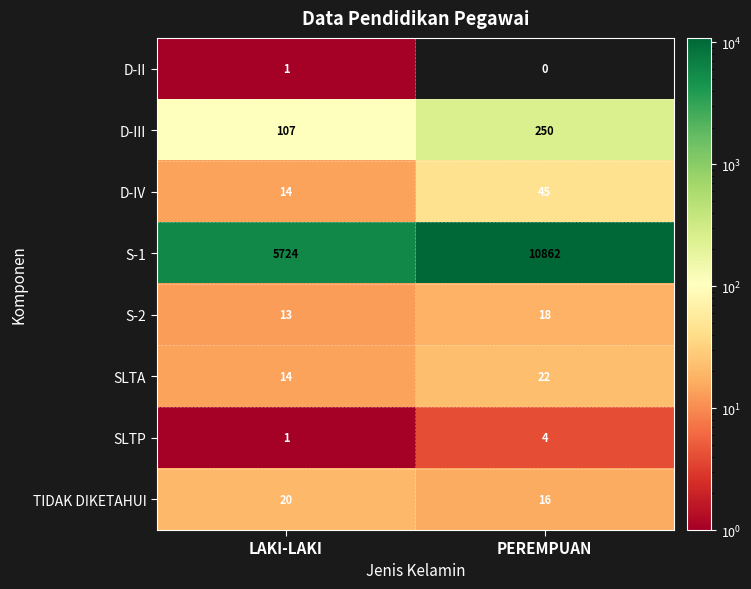

What value does the S-1 series have at LAKI-LAKI?

5724